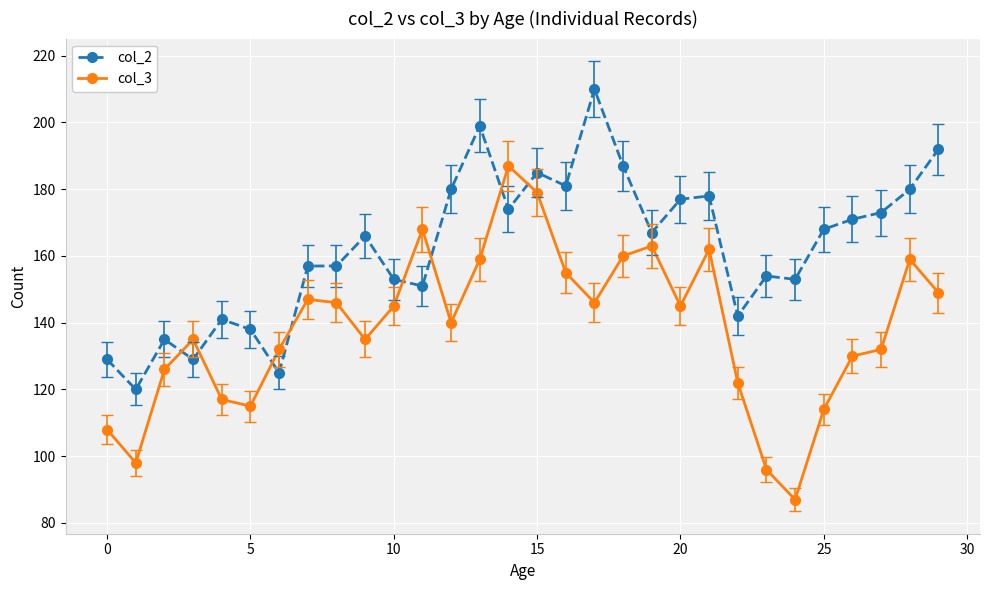

True or false: col_2 and col_3 intersect in this chart.

True